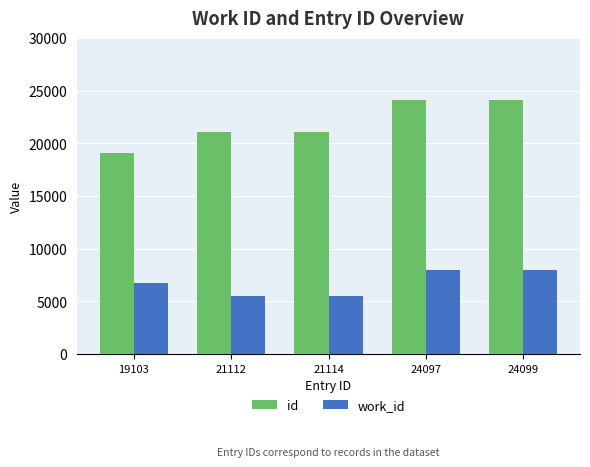

At which label is work_id closest to 6699?

19103